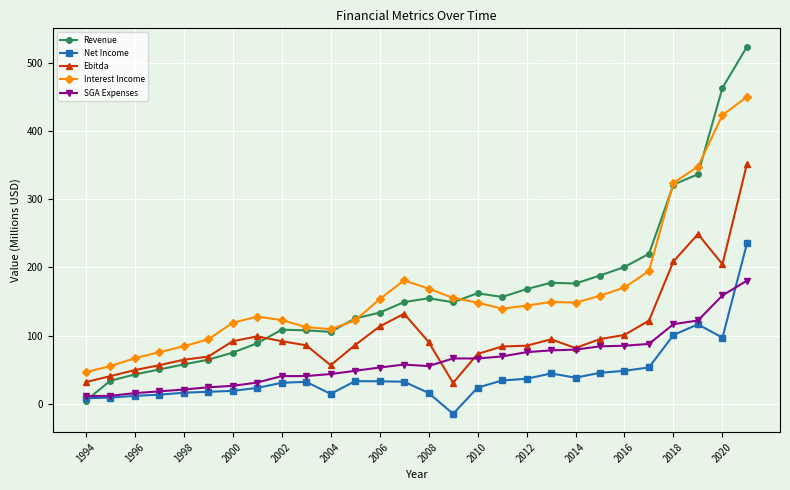

Which series has the widest spread of values?

Revenue